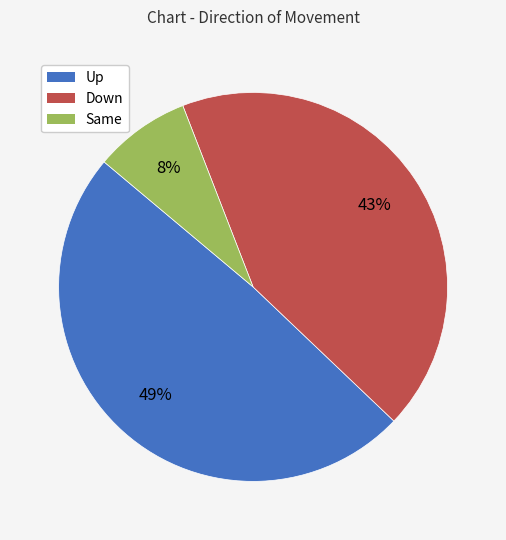

Is it true that Same is 21% of the pie?

False